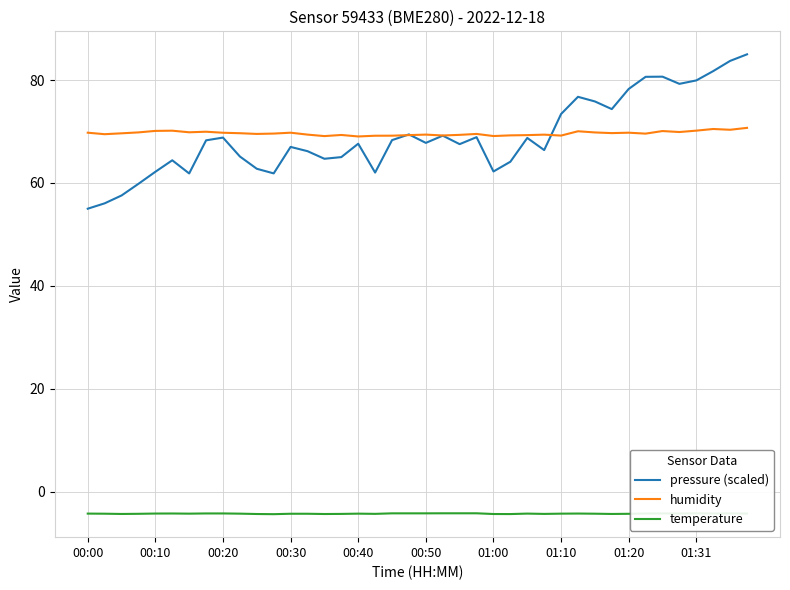

True or false: humidity and temperature intersect in this chart.

False